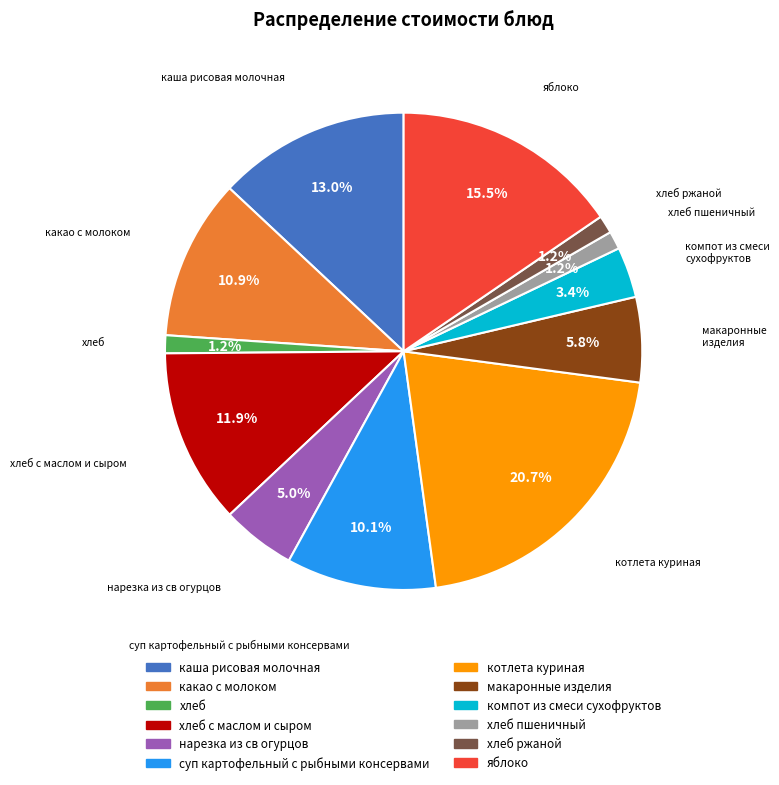

Is there a majority slice in this chart?

No